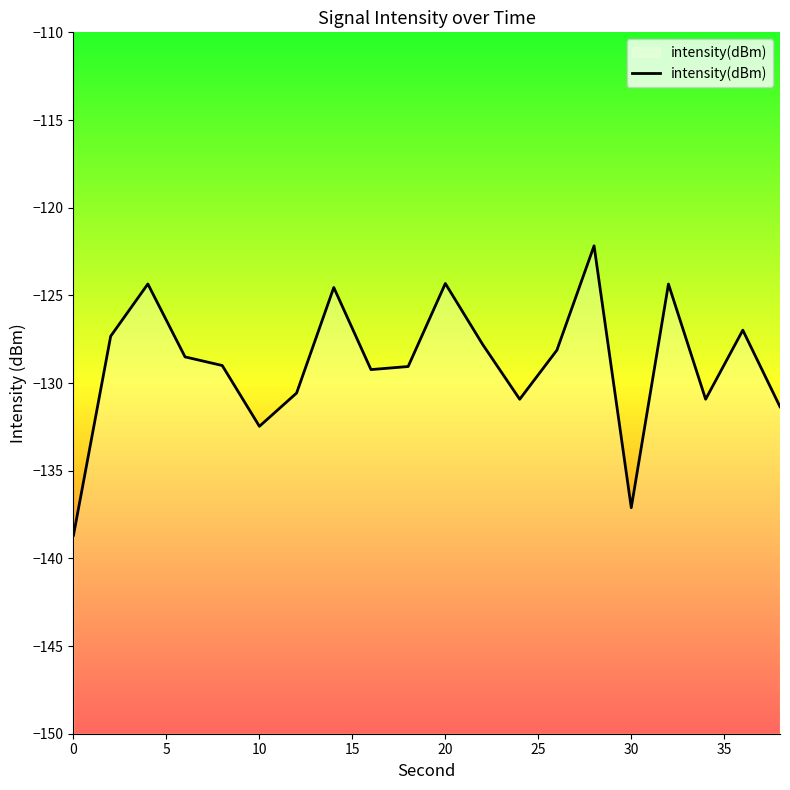

What is the average value?

-128.9